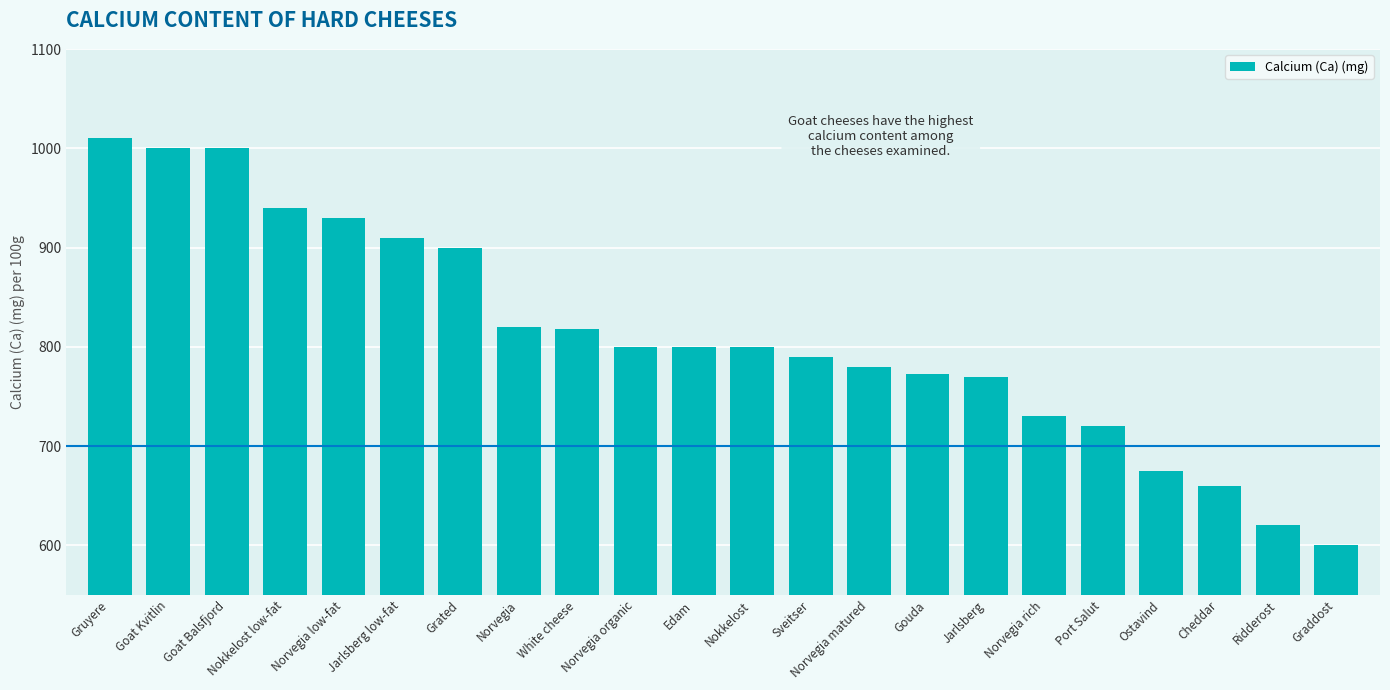

Are the bars horizontal?

No